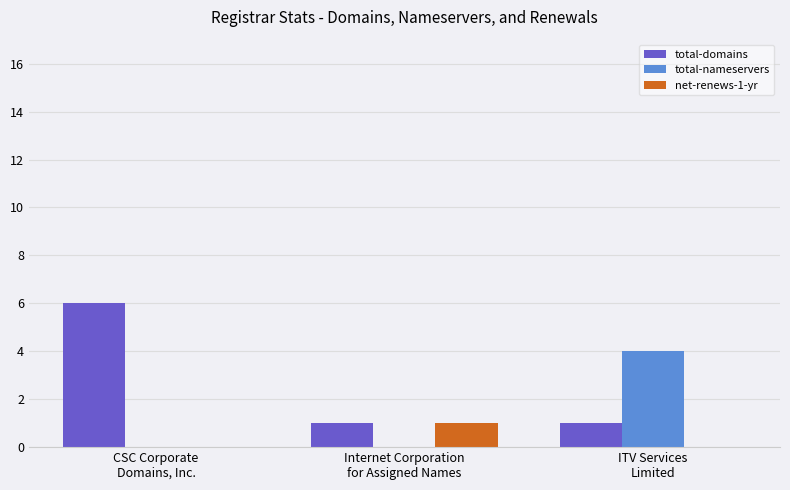

The total-nameservers series shows 4 at ITV Services
Limited. True or false?

True